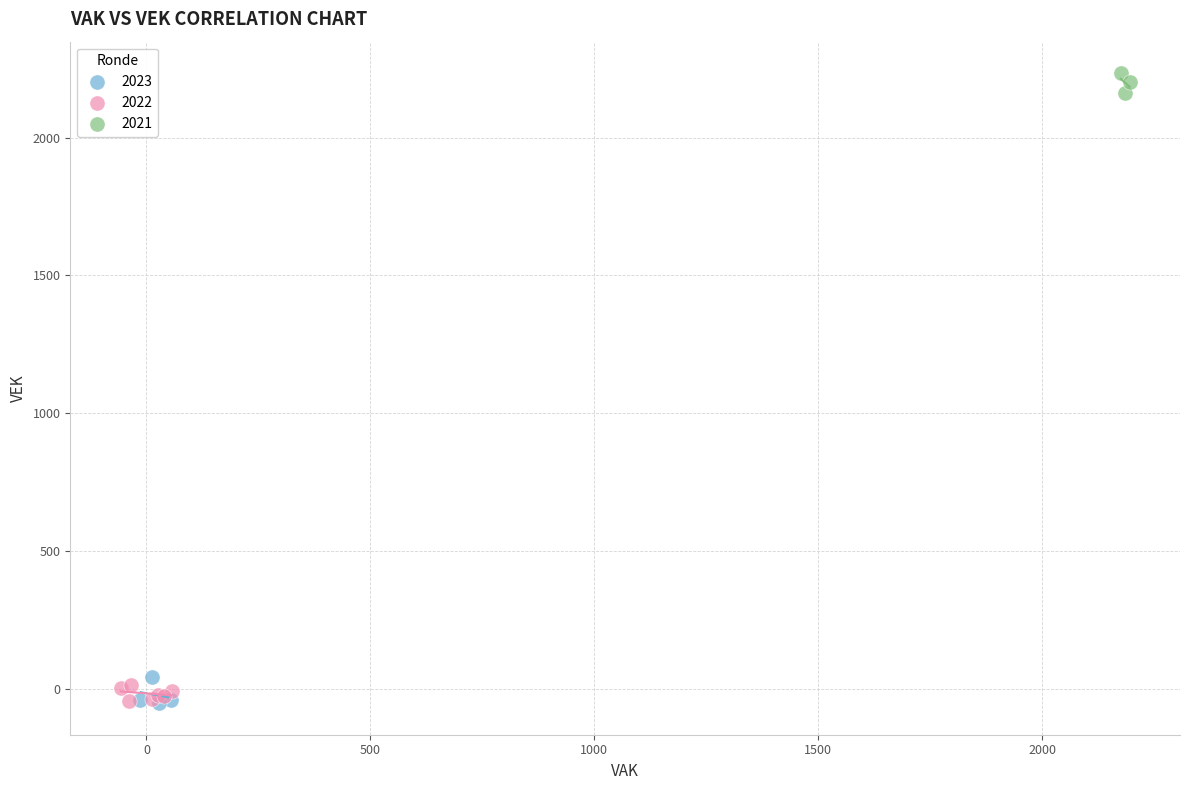

Which series contains the highest Y value?

2021